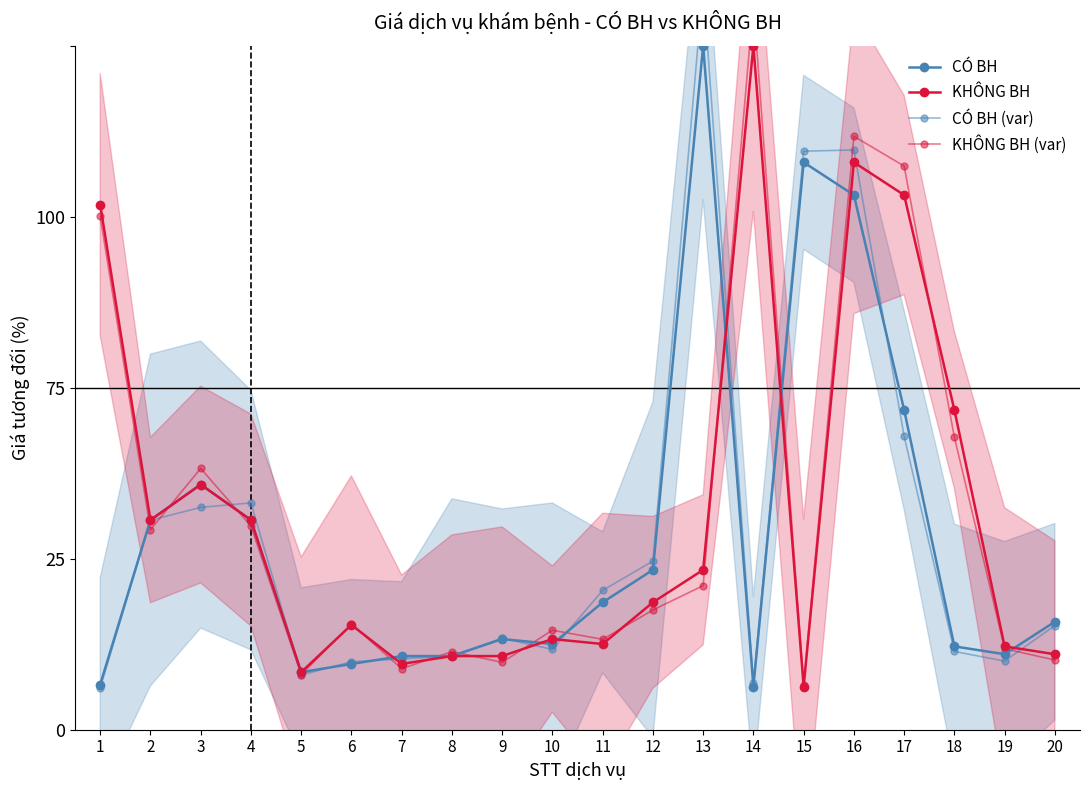

How many intersections are there between KHÔNG BH and KHÔNG BH (var)?

10